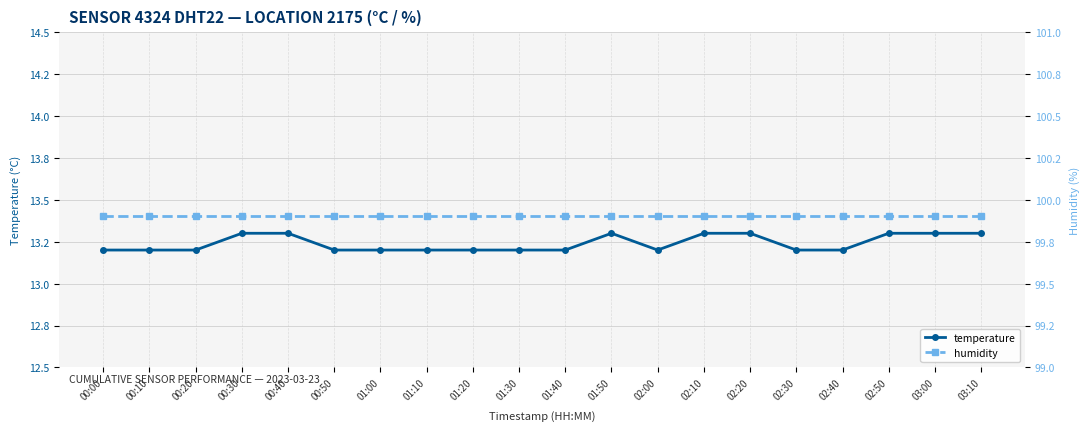

True or false: temperature has a value of 23.2 at 00:40.

False